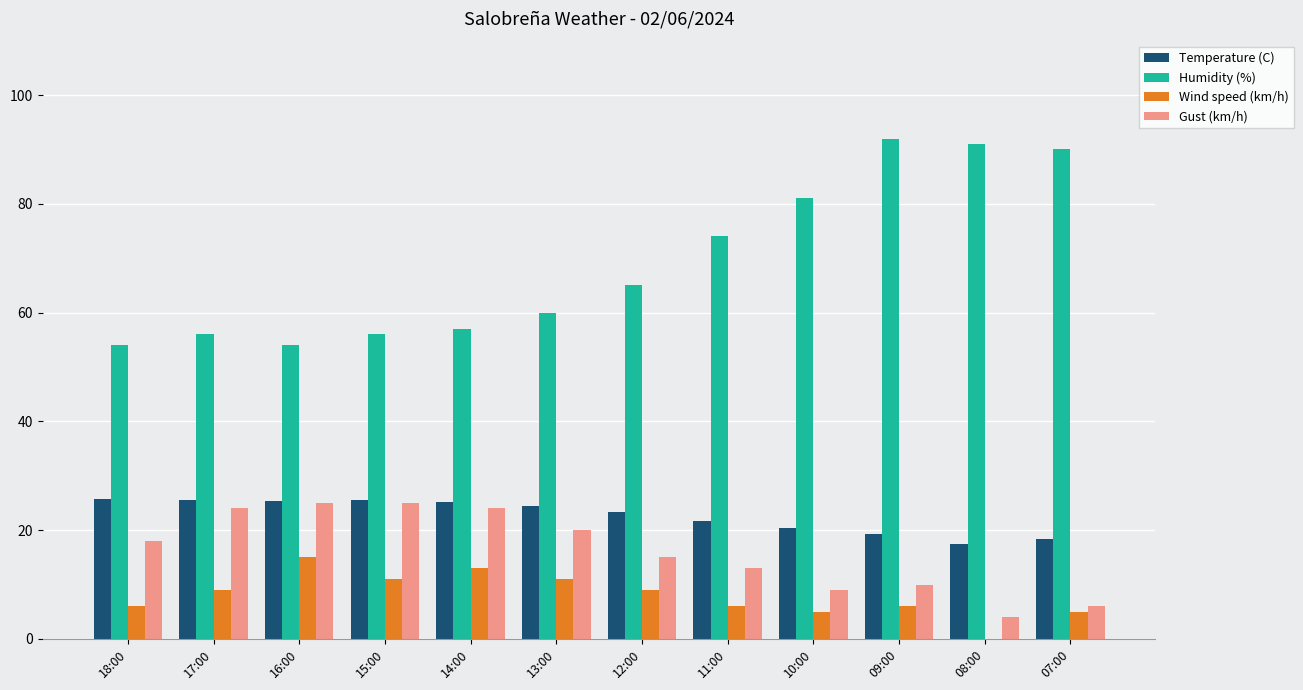

What is the sum of all Humidity (%) values?

830.0